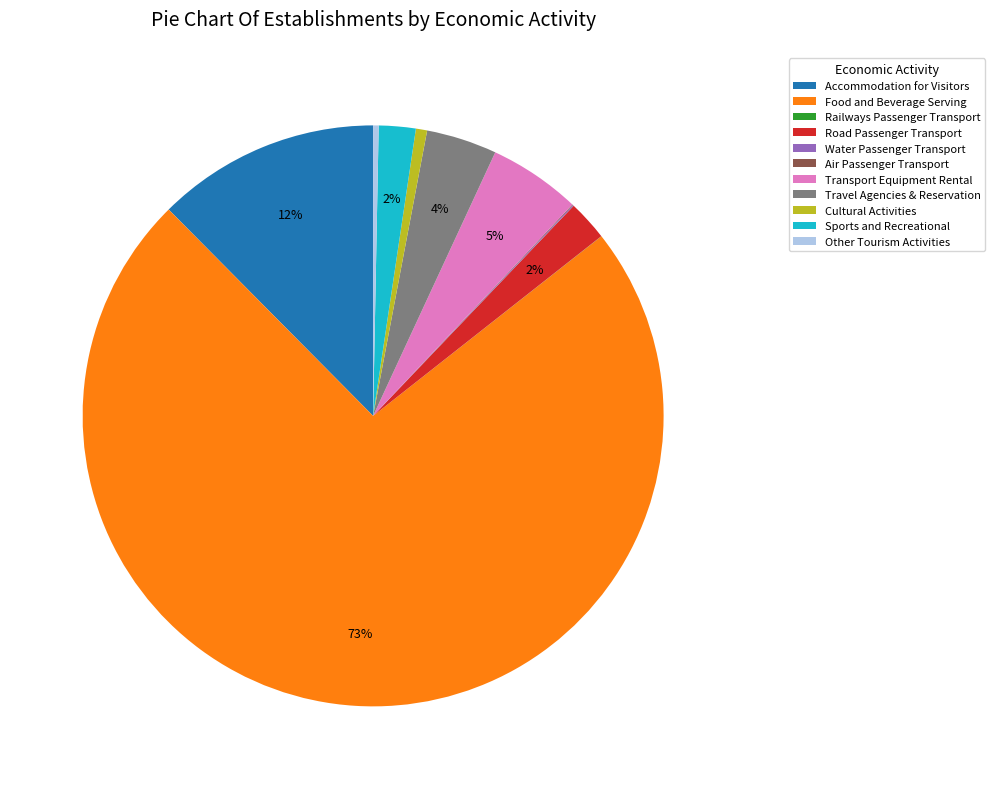

To the nearest percent, what is the average slice percentage?

9%